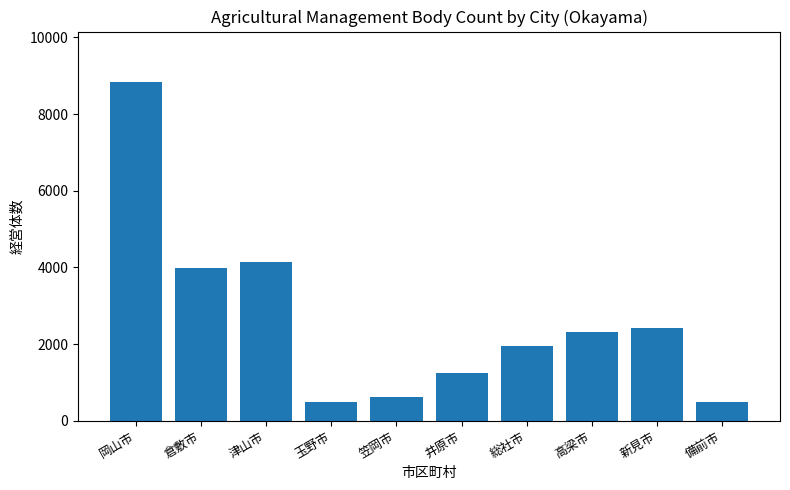

How many data points are less than 2316?

5